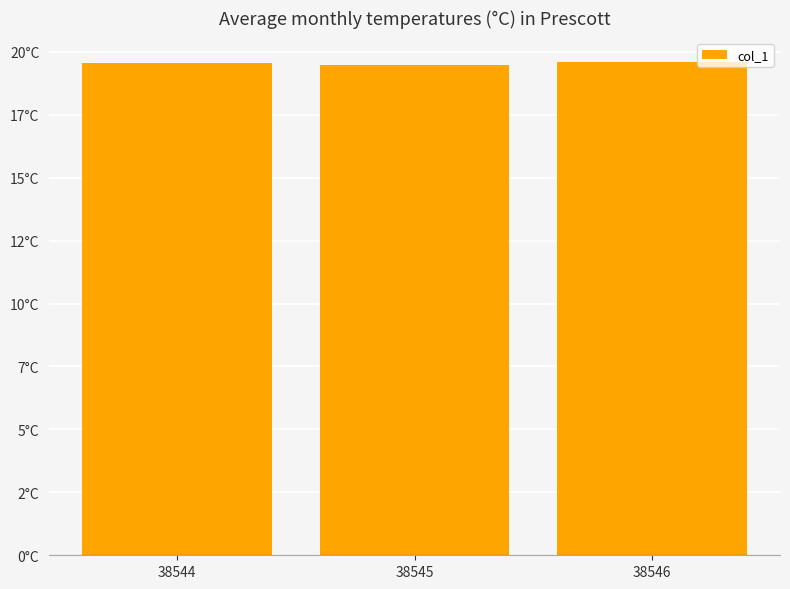

True or false: the data shows 7.8 at 38546.

False